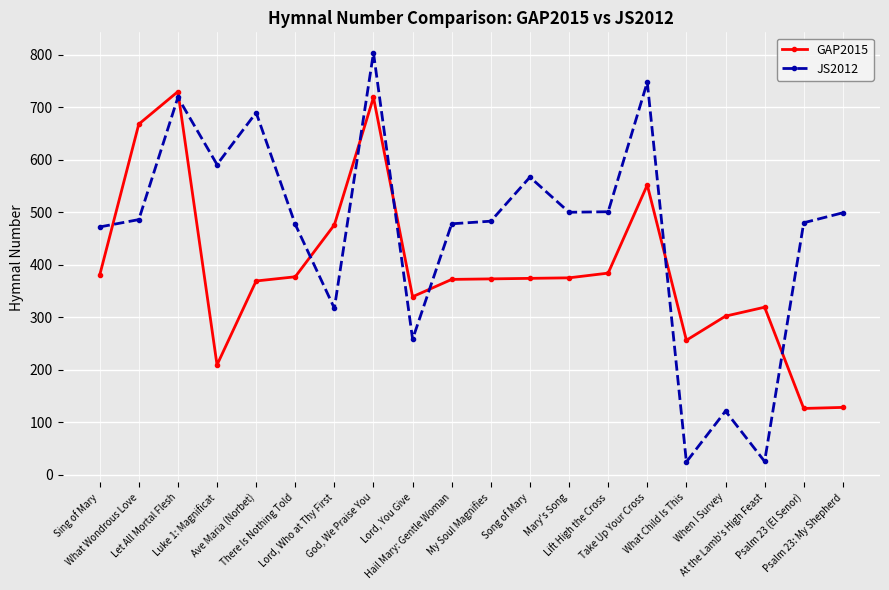

At which category is the sum across all series the highest?

God, We Praise You